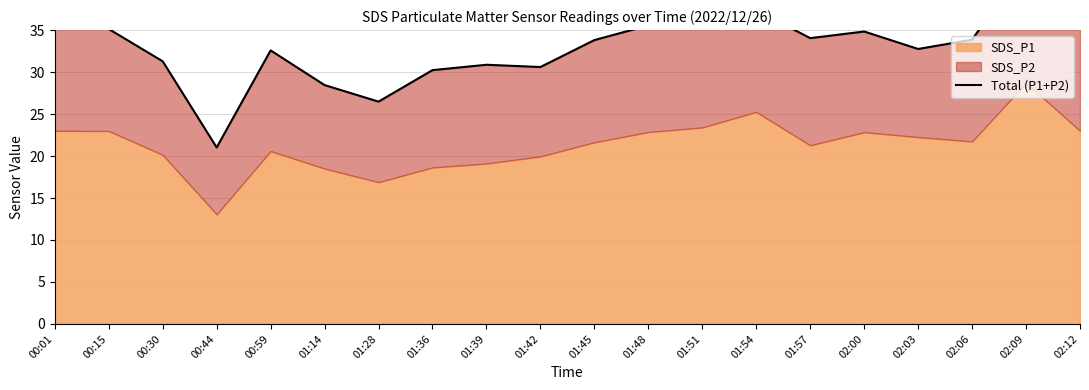

What is the ratio of the value at 01:51 to the value at 00:44?

1.7